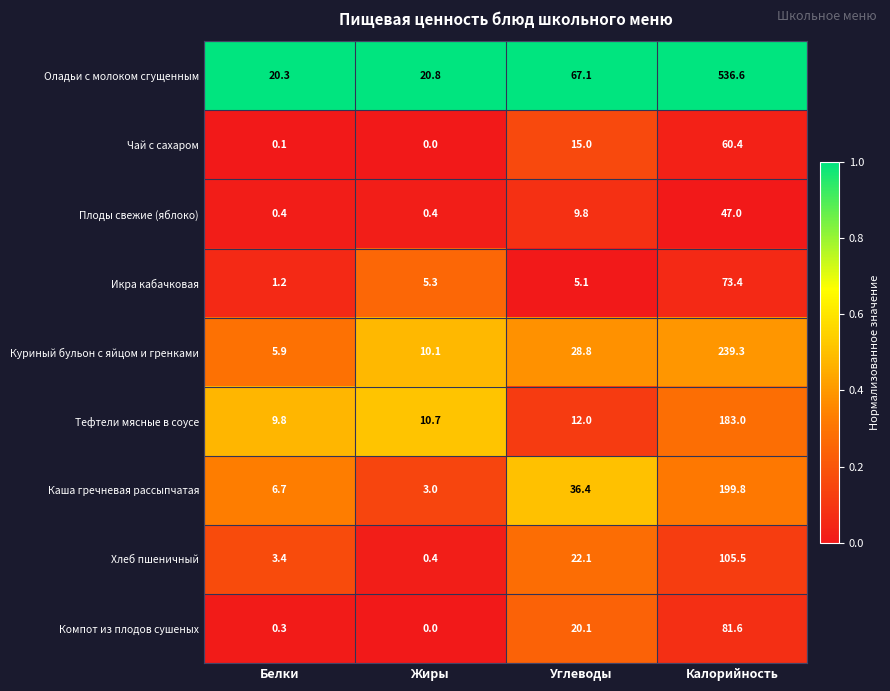

What is the difference between the maximum and minimum values in the Компот из плодов сушеных series?

81.6